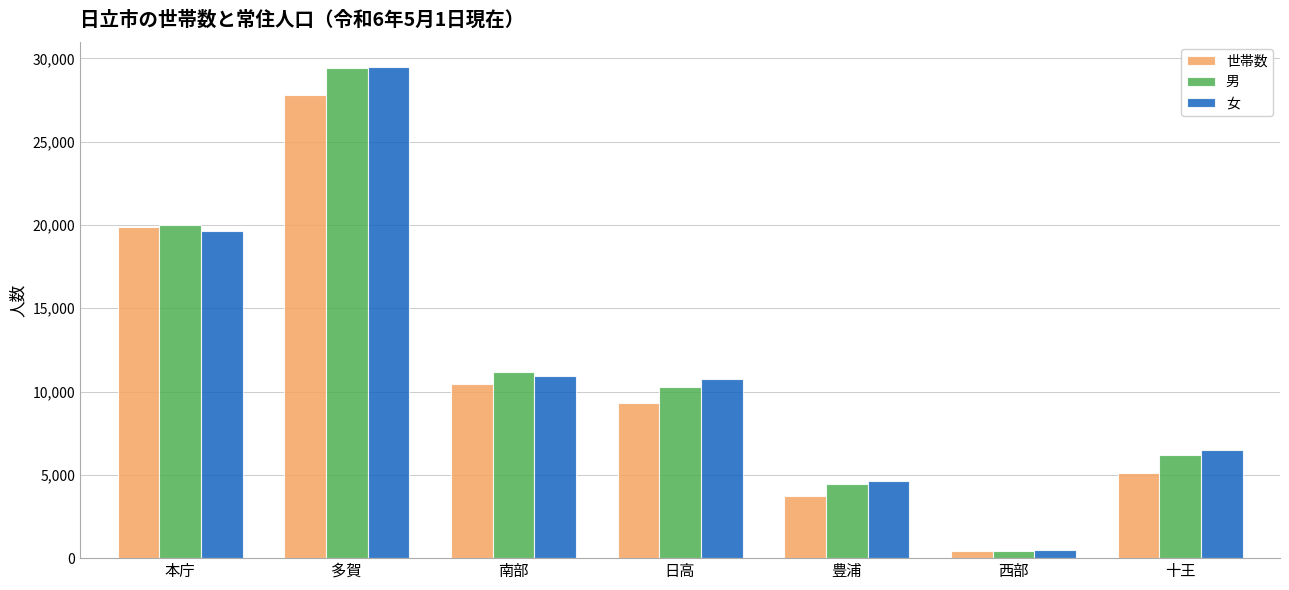

What is the spread (max minus min) of values at 本庁?

384